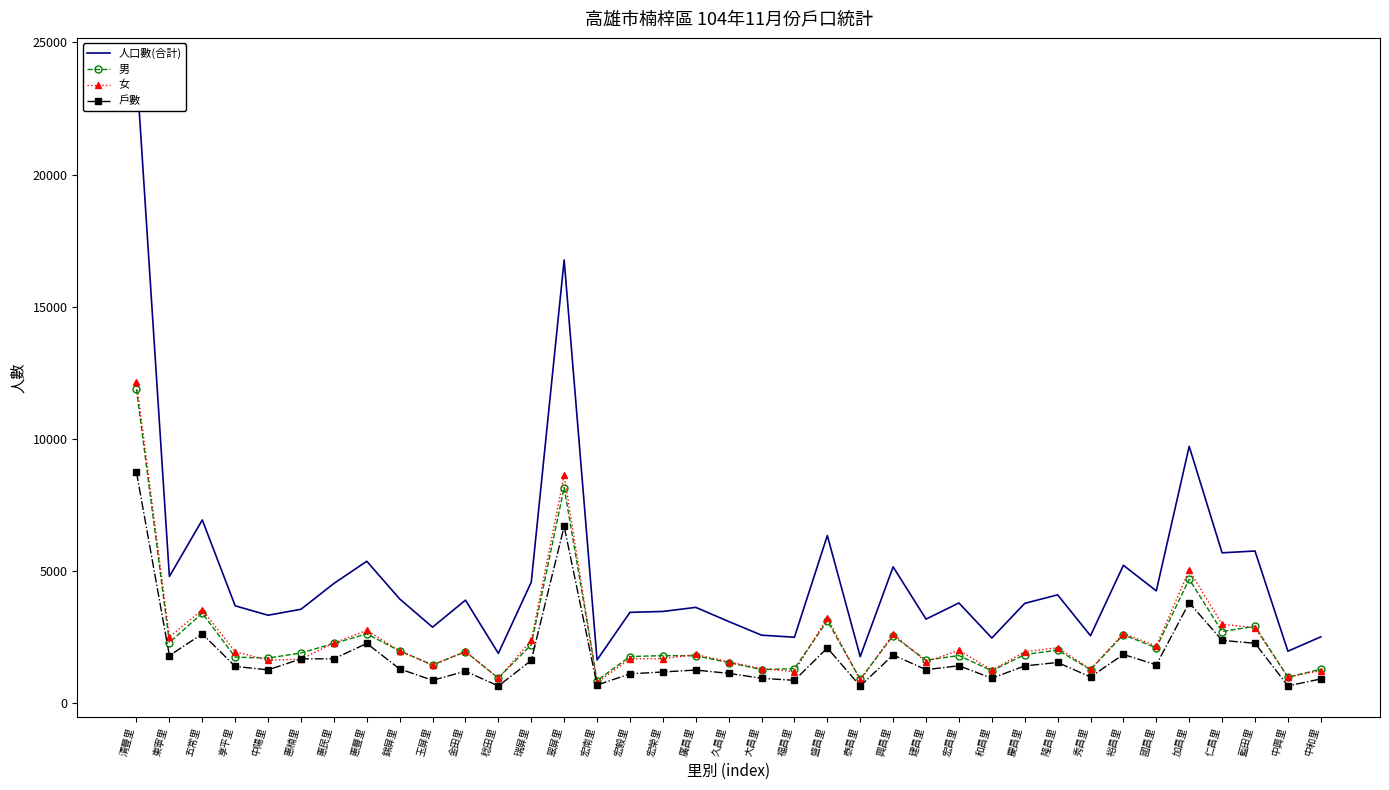

What is the maximum value shown in the chart?

24003